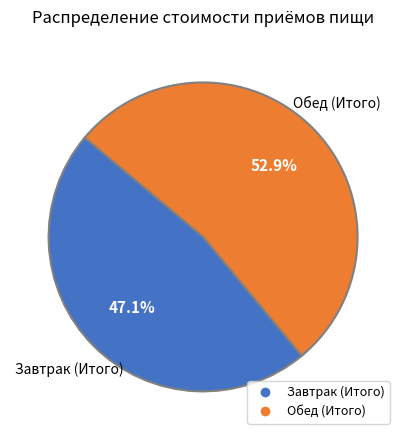

Count the number of slices in the pie.

2